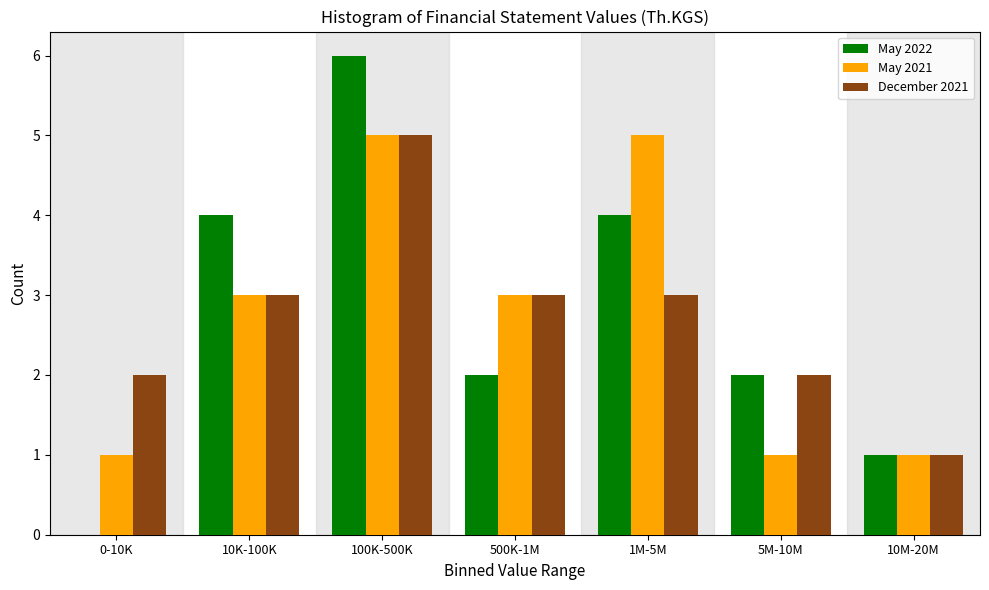

Reading left to right, list all the values displayed in this chart.

May 2022: 0-10K=0	10K-100K=4	100K-500K=6	500K-1M=2	1M-5M=4	5M-10M=2	10M-20M=1
May 2021: 0-10K=1	10K-100K=3	100K-500K=5	500K-1M=3	1M-5M=5	5M-10M=1	10M-20M=1
December 2021: 0-10K=2	10K-100K=3	100K-500K=5	500K-1M=3	1M-5M=3	5M-10M=2	10M-20M=1